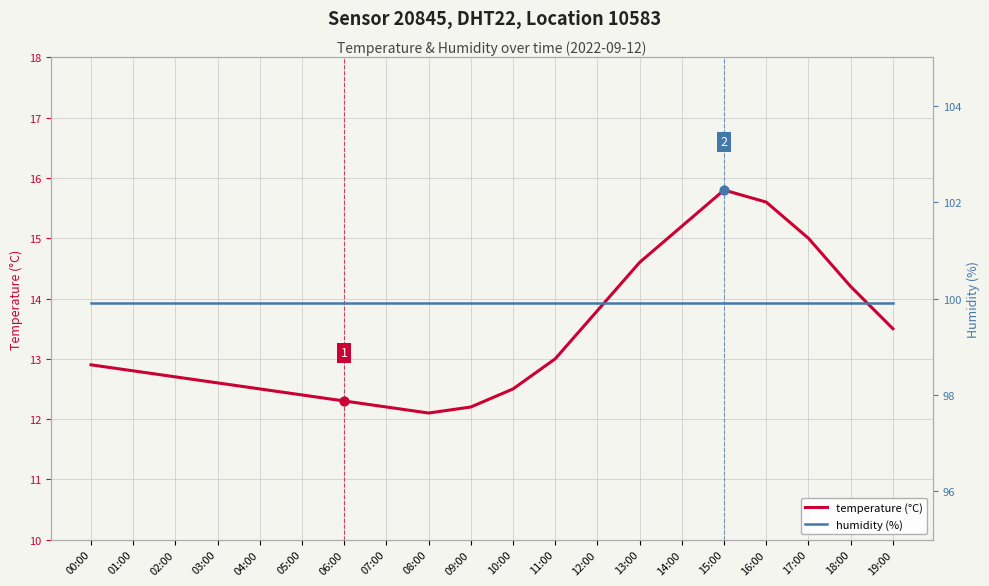

Which series has the widest spread of Y values?

temperature